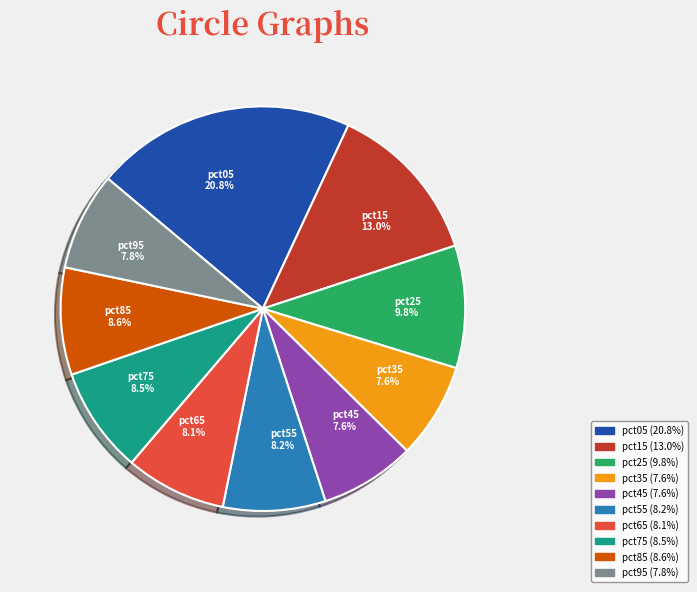

What percentage is the pct55 slice, to the nearest percent?

8%